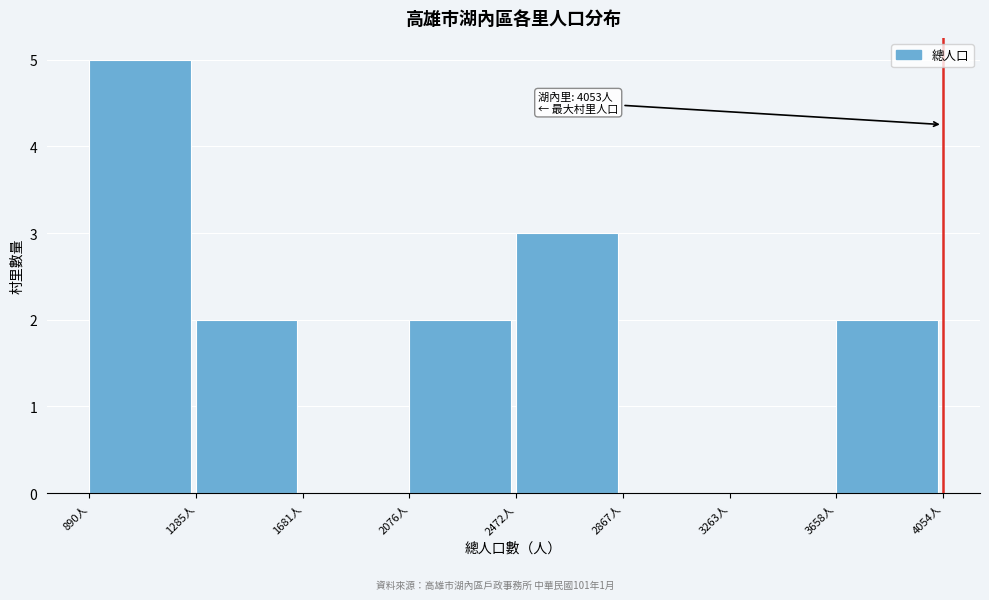

Over which range of the x-axis is the bar tallest?

900 to 1300